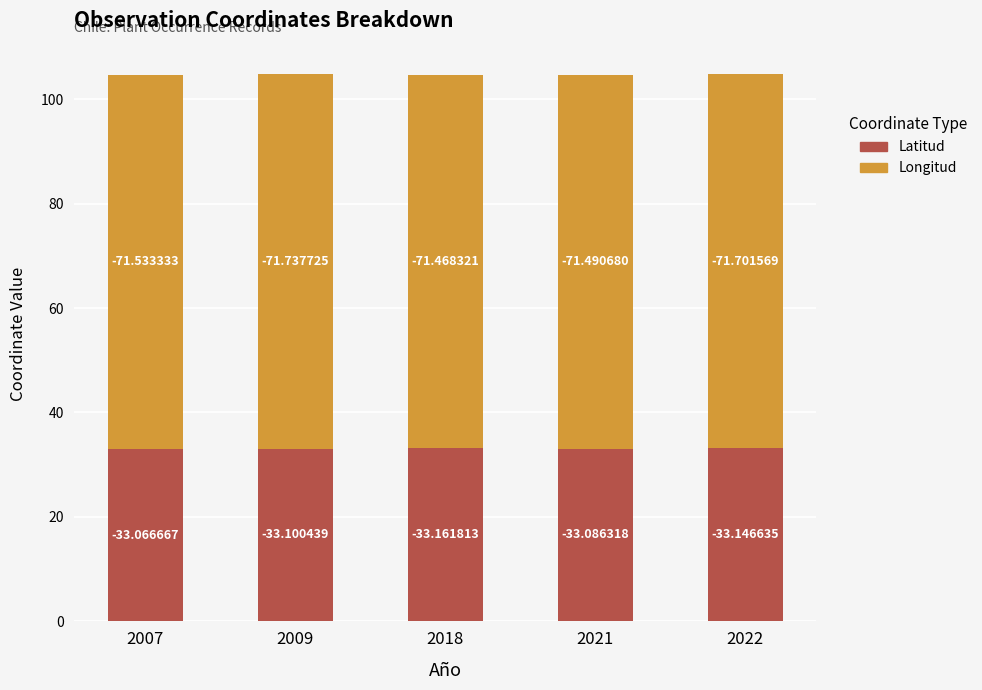

Where is Longitud nearest to the value 71?

2018